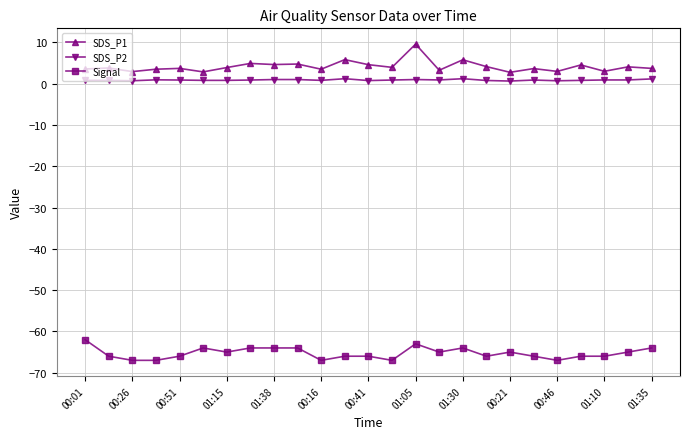

What are all the series names shown in the legend?

SDS_P1, SDS_P2, Signal